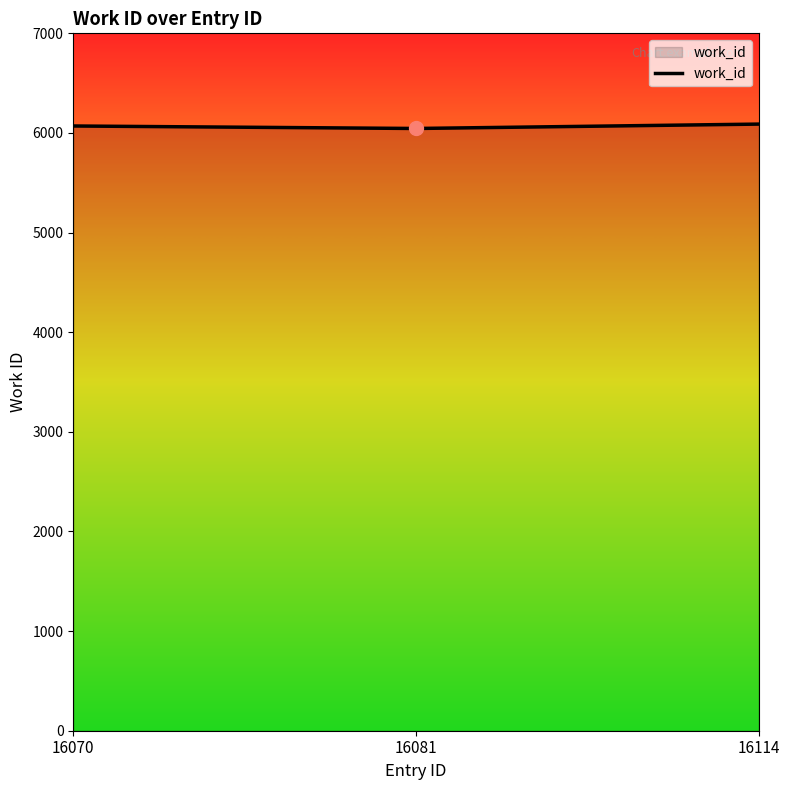

True or false: the data shows 6089 at 16114.

True